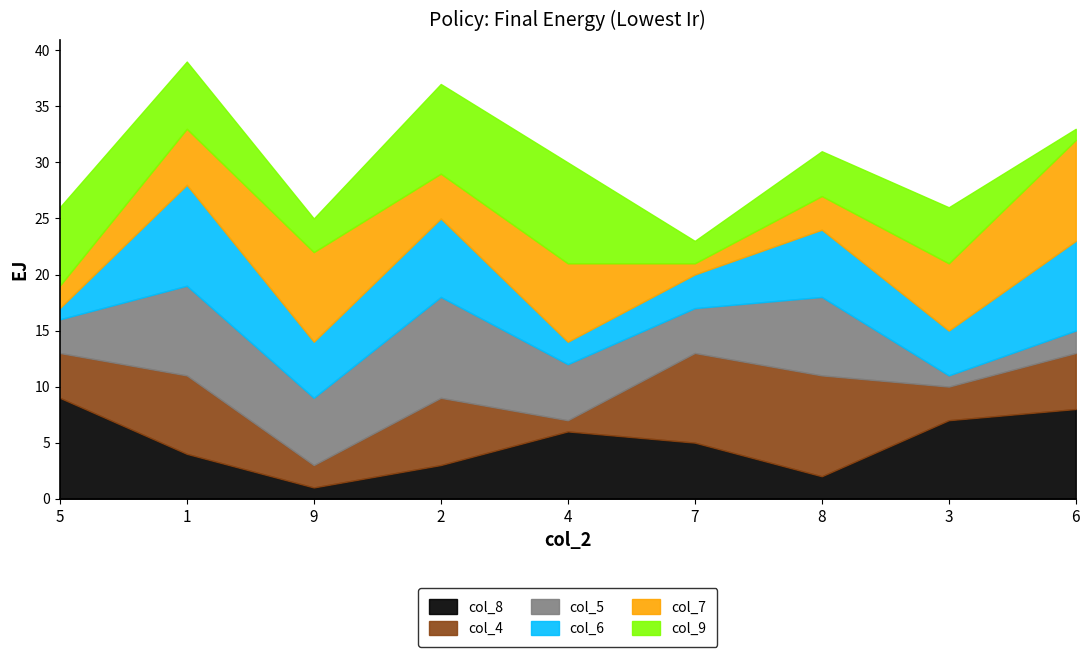

Does the chart have visible grid lines?

No